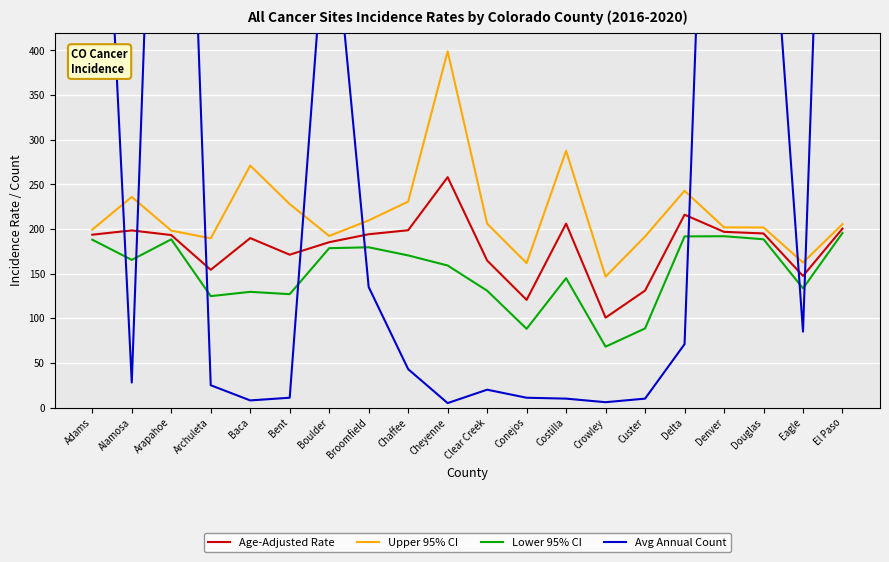

What is the difference between the second highest and second lowest values in the Avg Annual Count series?

1274.0